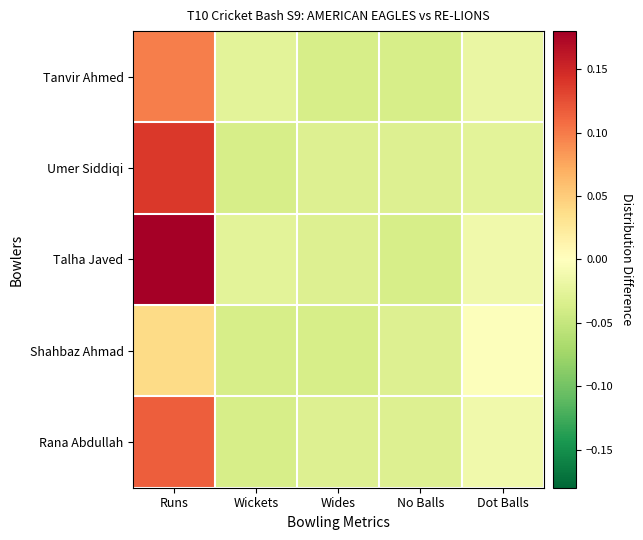

Which category has the lowest value across all series?

Wides